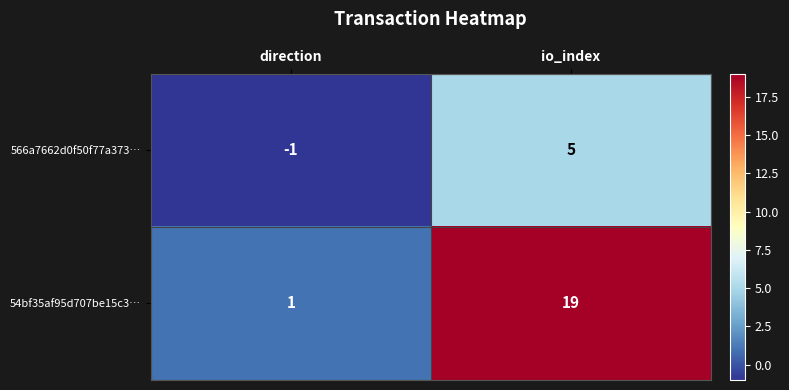

What is the minimum value shown in the chart?

-1